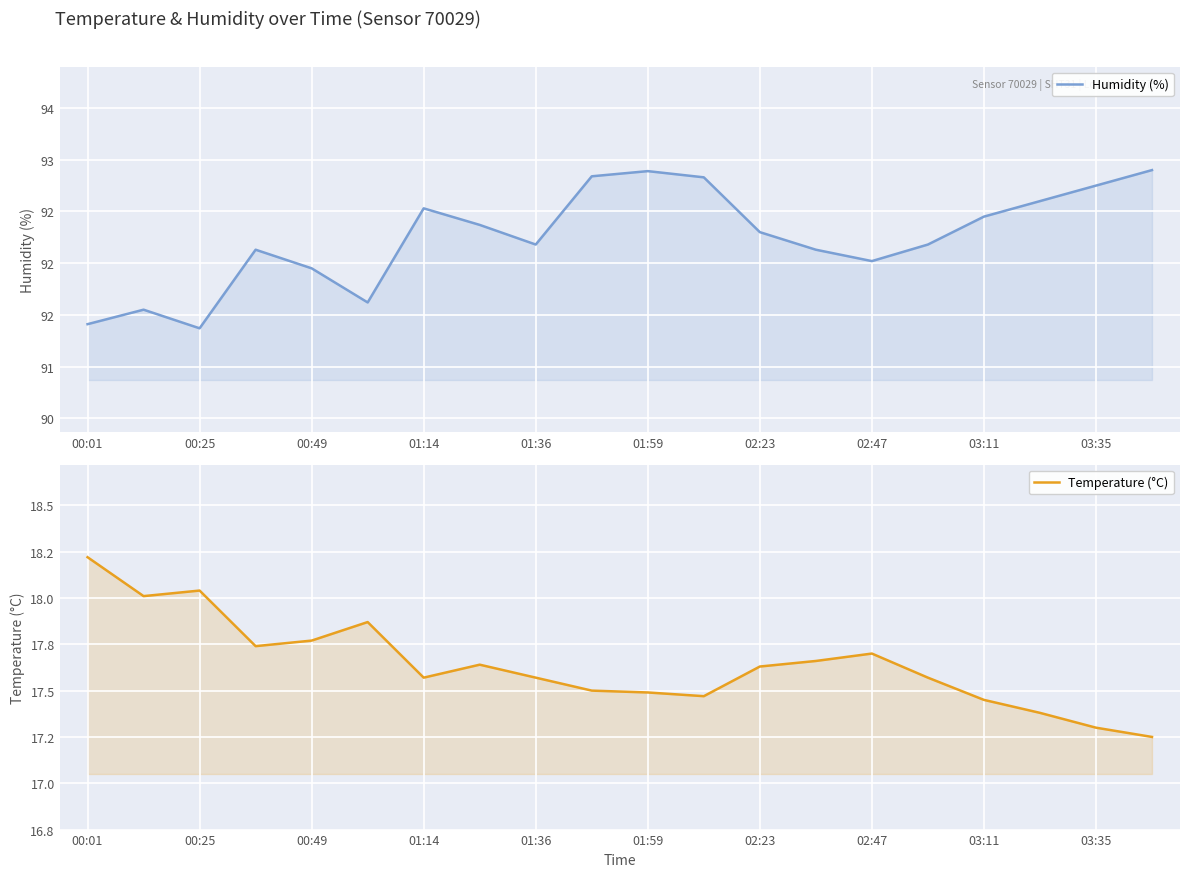

Count the number of data series in this chart.

2